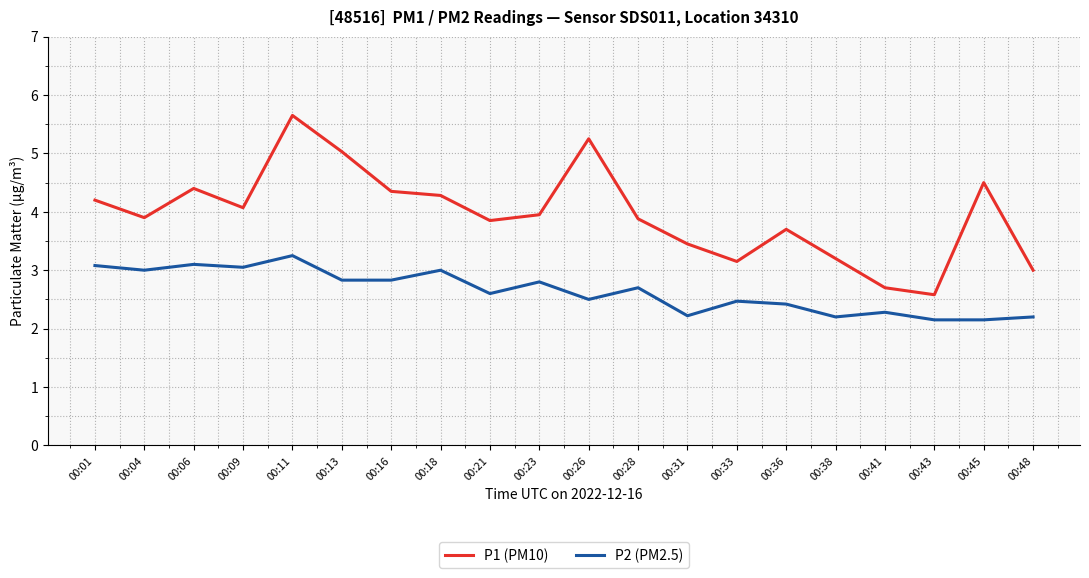

What is the difference between the highest and lowest values at 00:28?

1.2